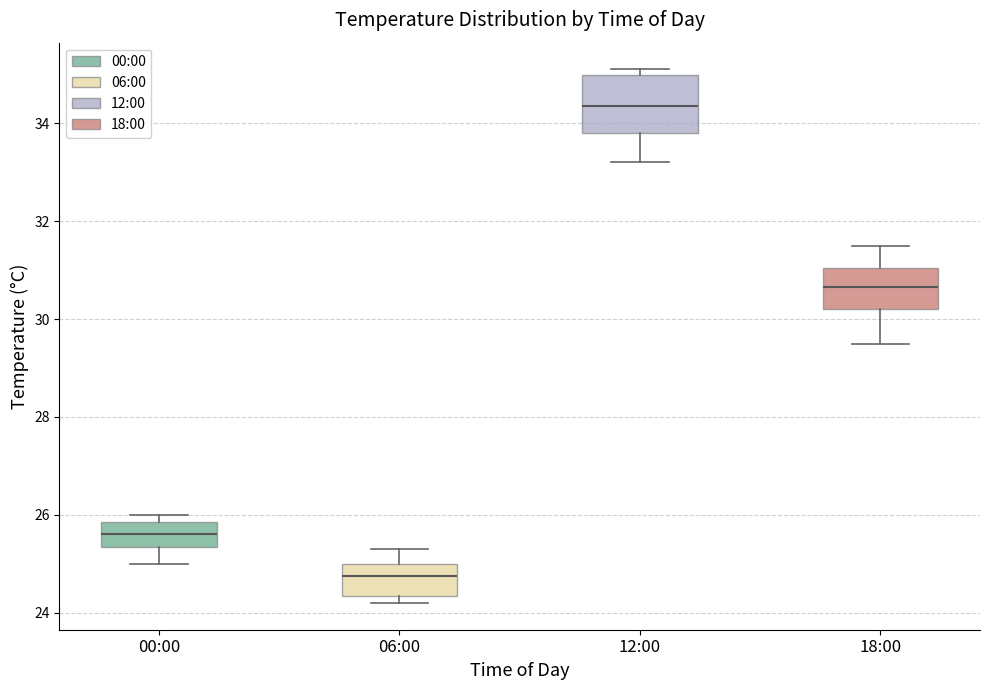

Reading left to right, transcribe this box plot: for each box, give where its median line is, the range the box spans, and where its two whiskers end, as read against the y-axis. The values are not printed on the chart, so give them approximately, as read against the axis.

00:00: median 25.6, box 25.4 to 25.8, whiskers 25.0 to 26.0
06:00: median 24.8, box 24.4 to 25.0, whiskers 24.2 to 25.4
12:00: median 34.4, box 33.8 to 35.0, whiskers 33.2 to 35.2
18:00: median 30.6, box 30.2 to 31.0, whiskers 29.6 to 31.6